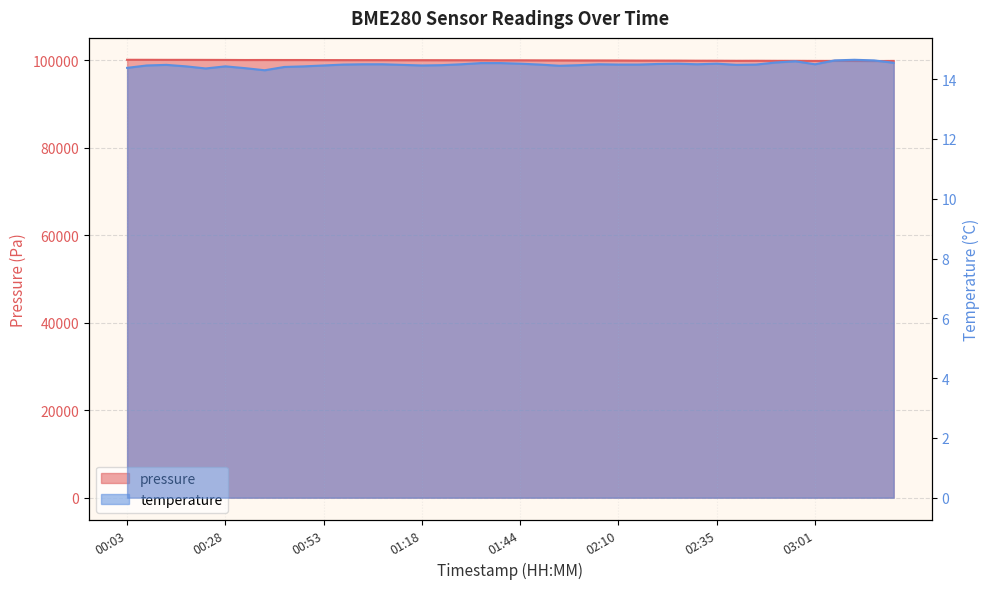

List the labels in order of temperature value, smallest first.

00:38, 00:23, 00:33, 00:03, 00:43, 00:18, 00:28, 00:48, 01:54, 00:08, 00:53, 01:18, 01:24, 01:59, 00:13, 01:13, 02:40, 00:58, 01:49, 02:10, 02:15, 02:45, 01:03, 01:08, 01:29, 02:05, 02:30, 03:01, 02:20, 01:44, 02:25, 02:35, 01:34, 01:39, 03:21, 02:50, 02:56, 03:06, 03:16, 03:11